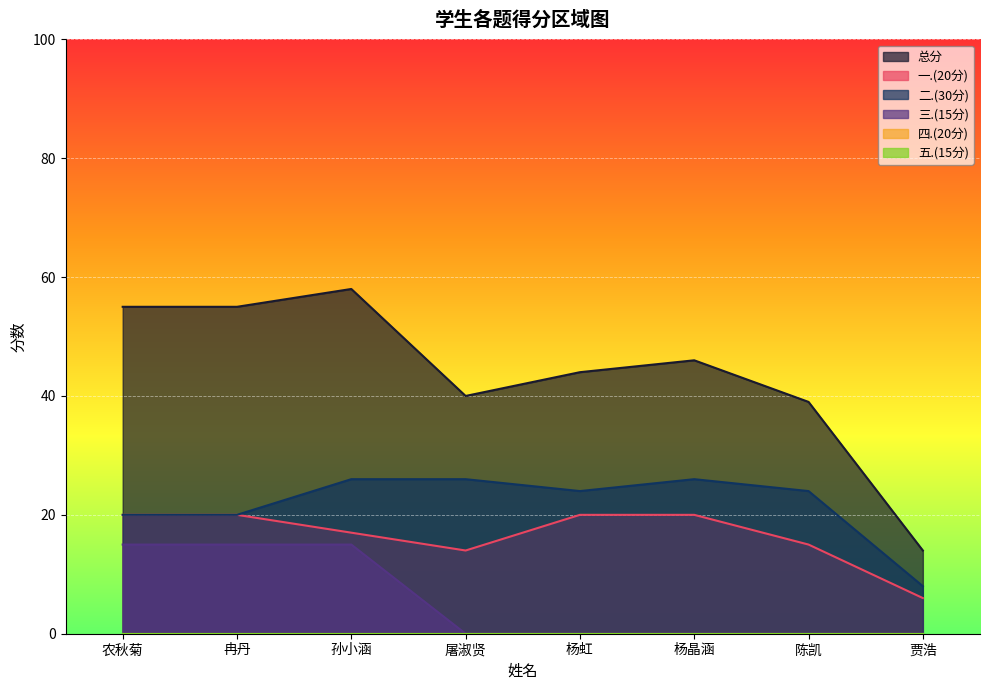

At which category is the sum across all series the highest?

孙小涵